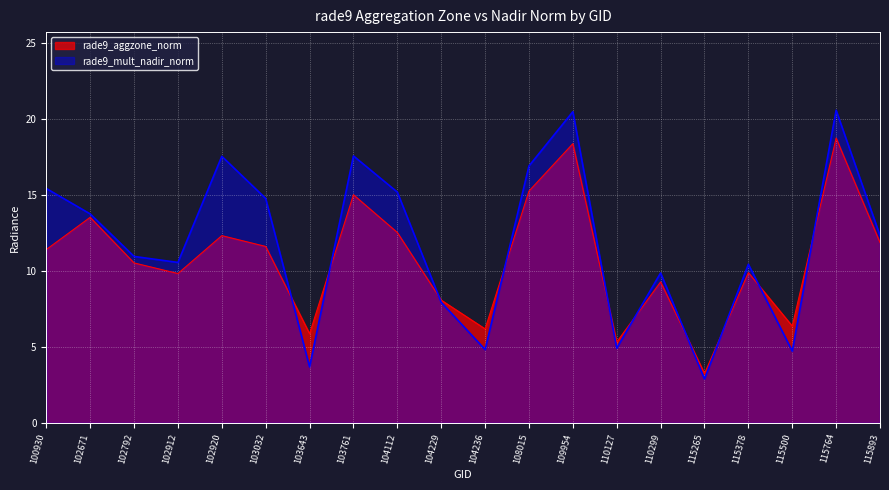

What is the difference between the maximum and second lowest values in the rade9_mult_nadir_norm series?

16.9